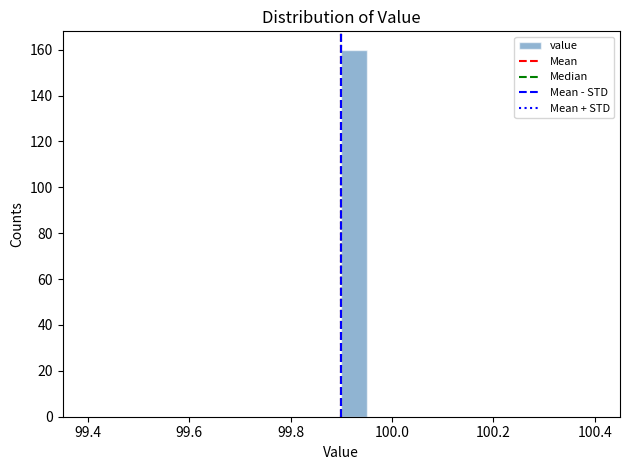

Read against the x-axis, roughly where is the centre of the tallest bar?

99.92